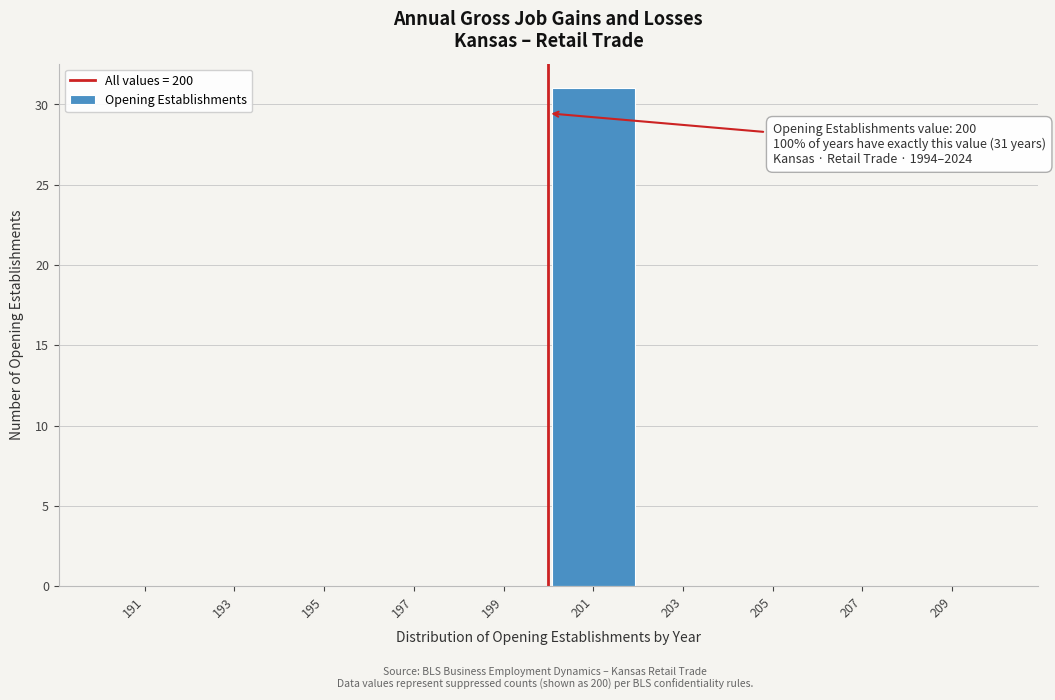

Over which range of the x-axis is the bar tallest?

200 to 202